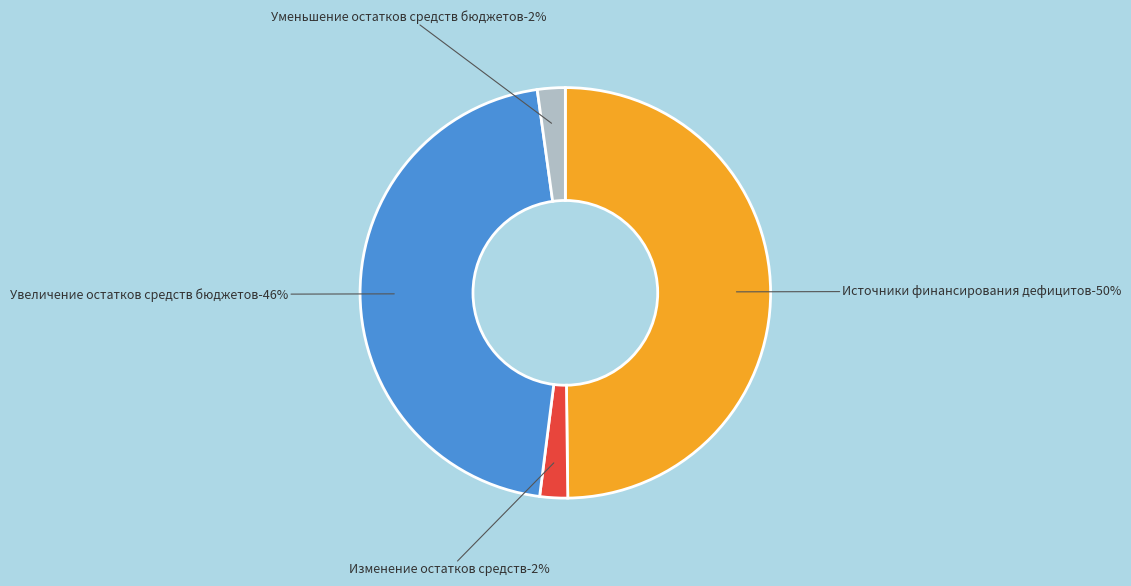

To the nearest percent, what percentage of the pie is 720?

2%